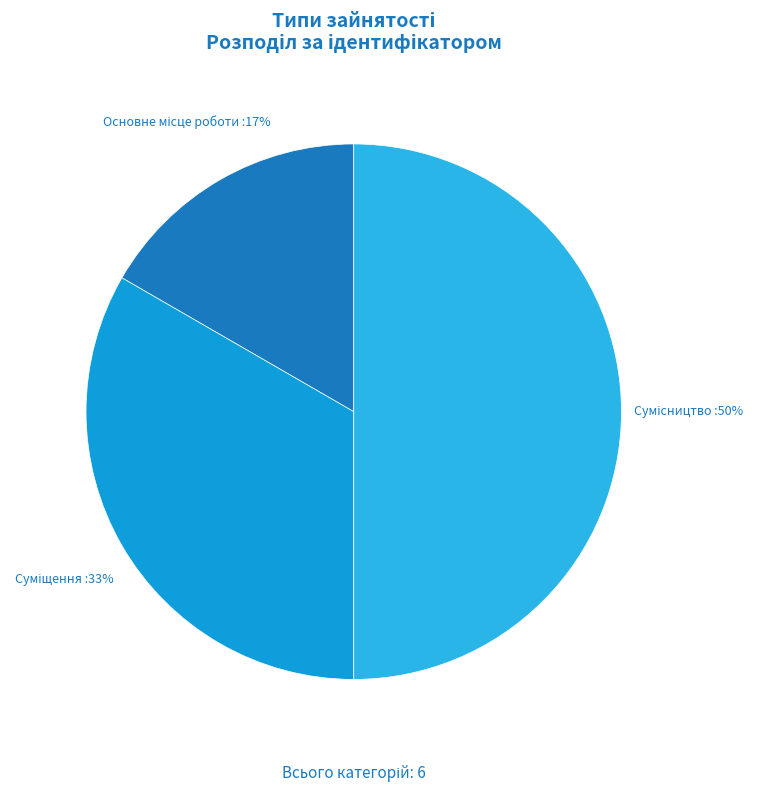

To the nearest percent, what is the average slice percentage?

33%